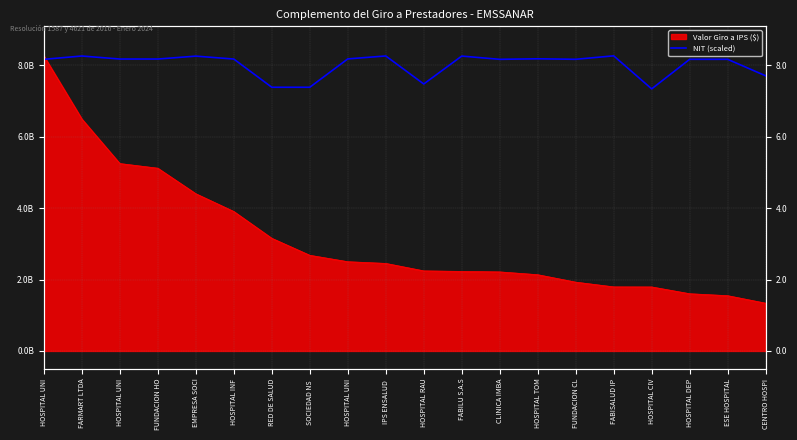

At which category does the data reach its first local peak?

FARMART LTDA